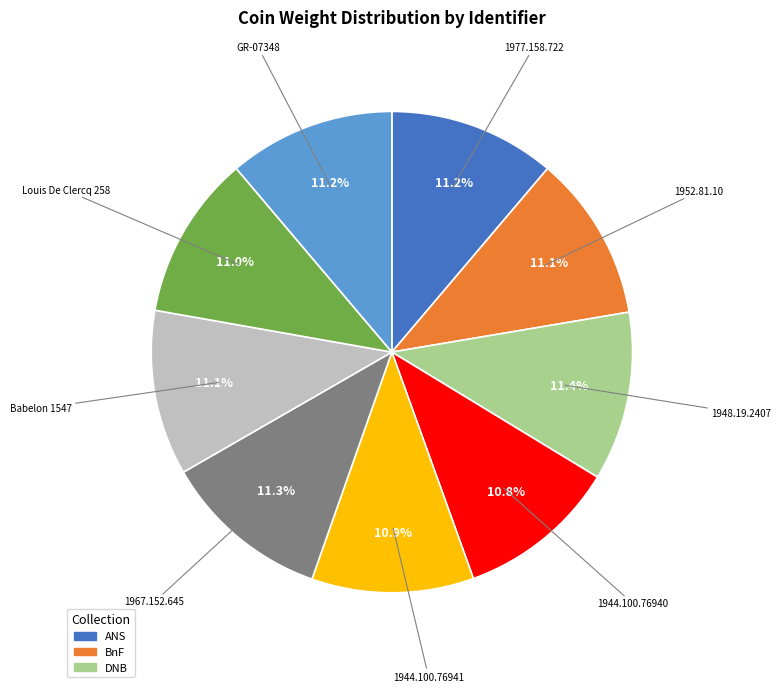

Does any single category account for the majority?

No